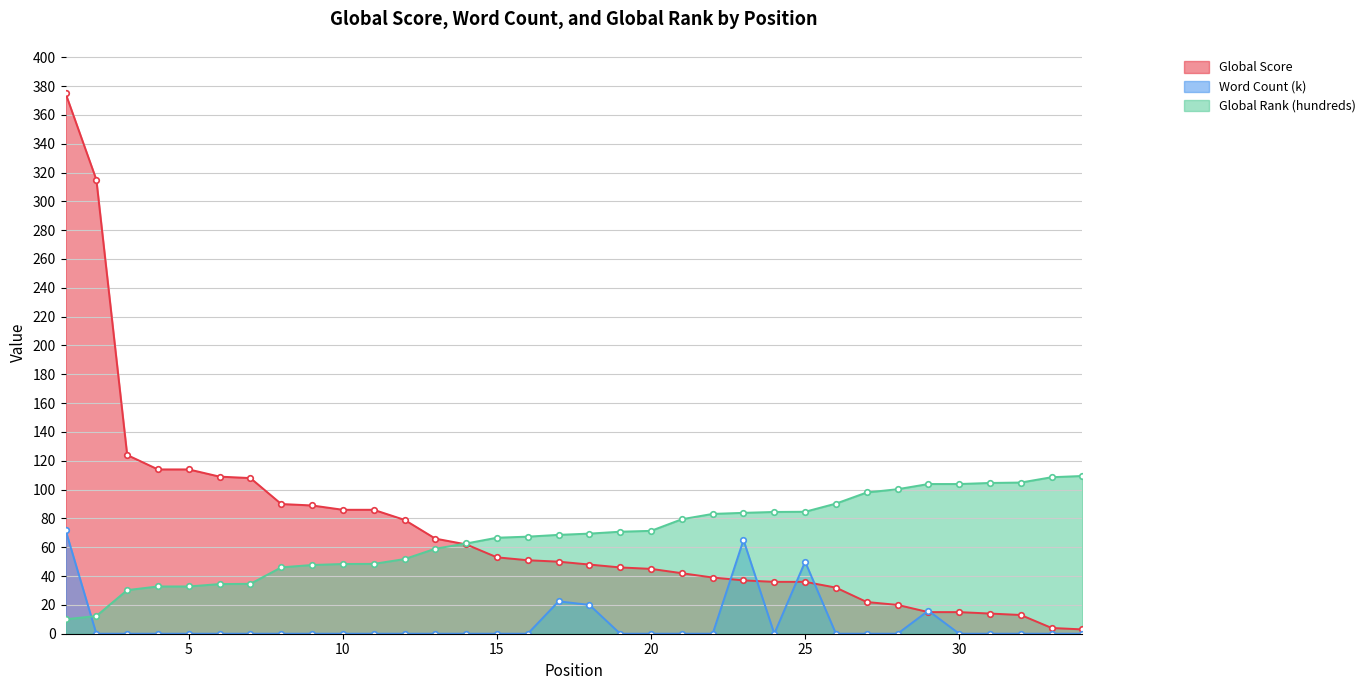

How many values in the Global Score series exceed 50?

16